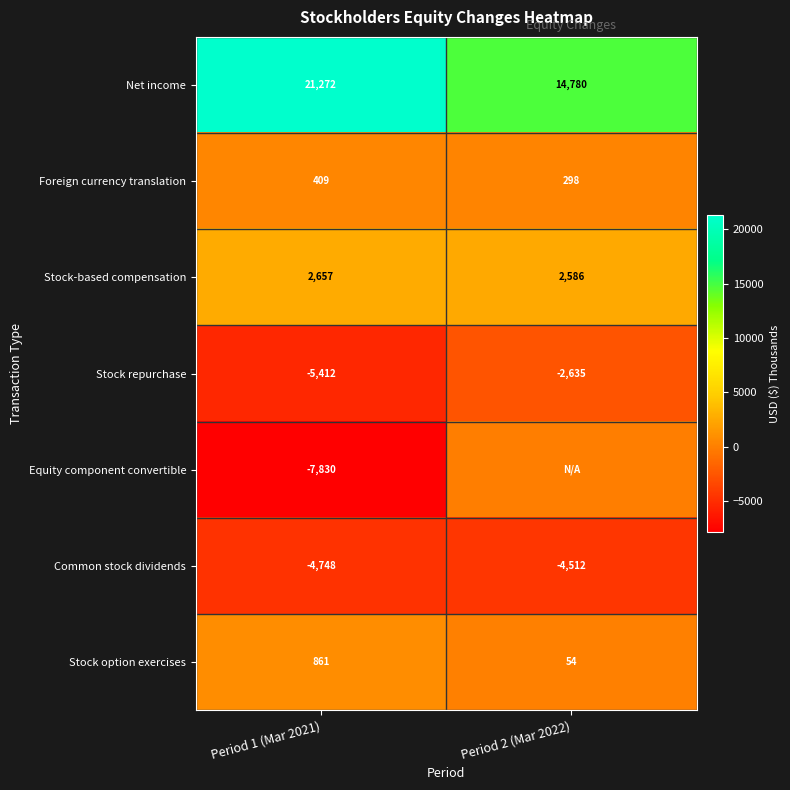

What is the highest value of the Stock-based compensation series?

2657